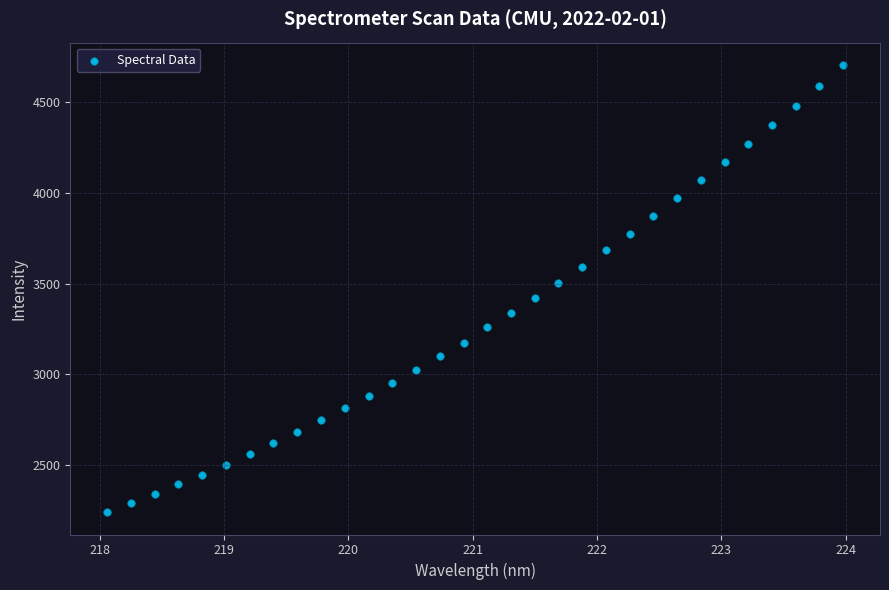

What is the range of X values (max minus min)?

5.9